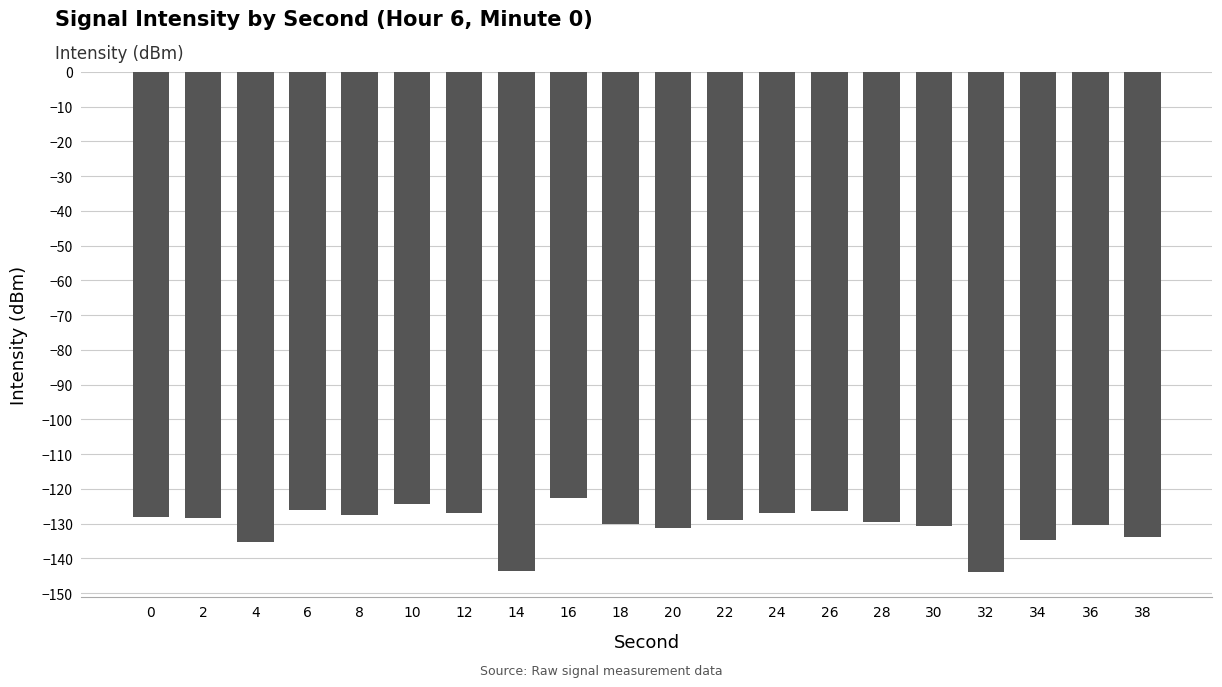

What is the difference between the second highest and minimum values?

19.6